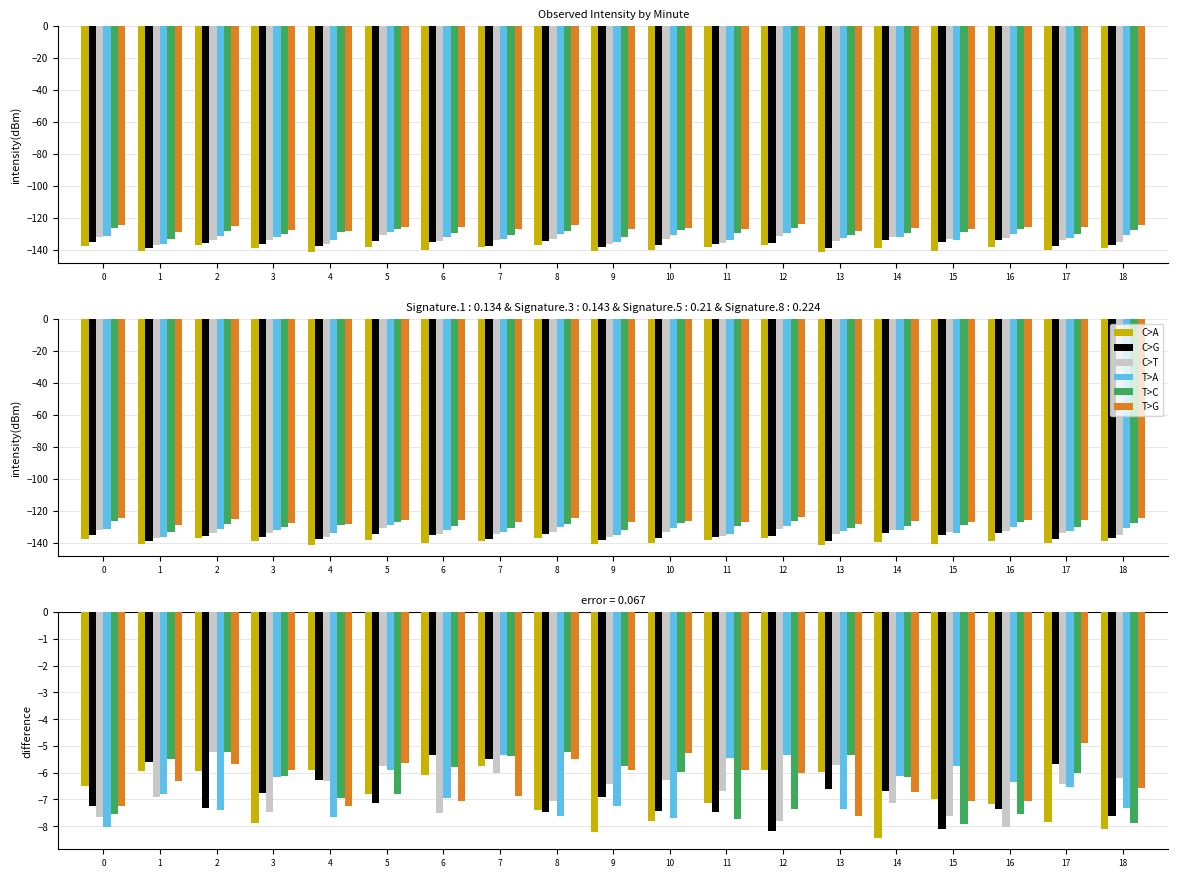

The value of C>T at 18 is -11.0. True or false?

False